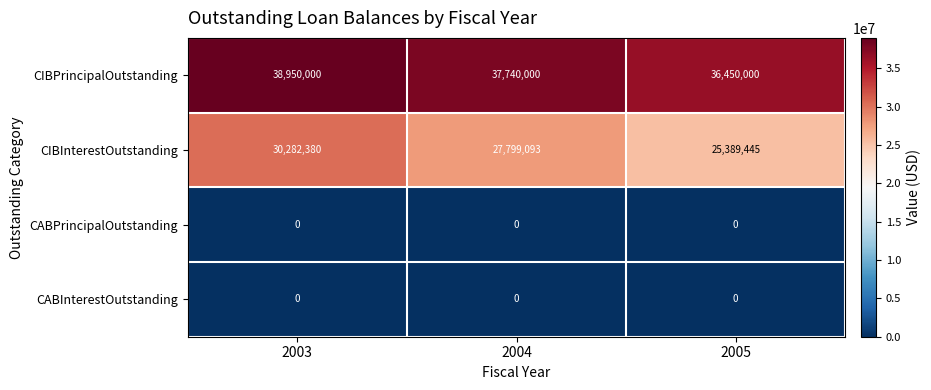

What is the difference between the CIBPrincipalOutstanding values at 2003 and 2005?

2500000